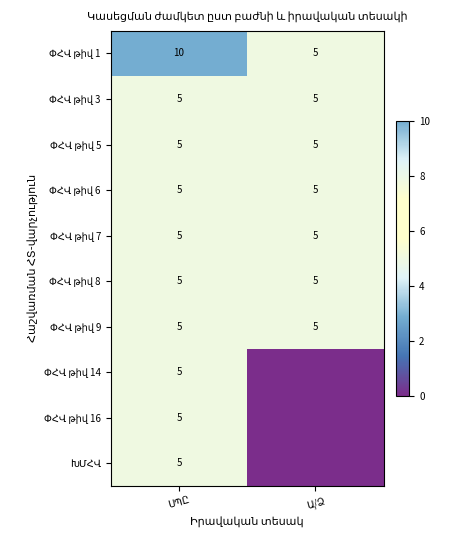

True or false: ՓՀՎ թիվ 8 has a value of 2 at ՍՊԸ.

False